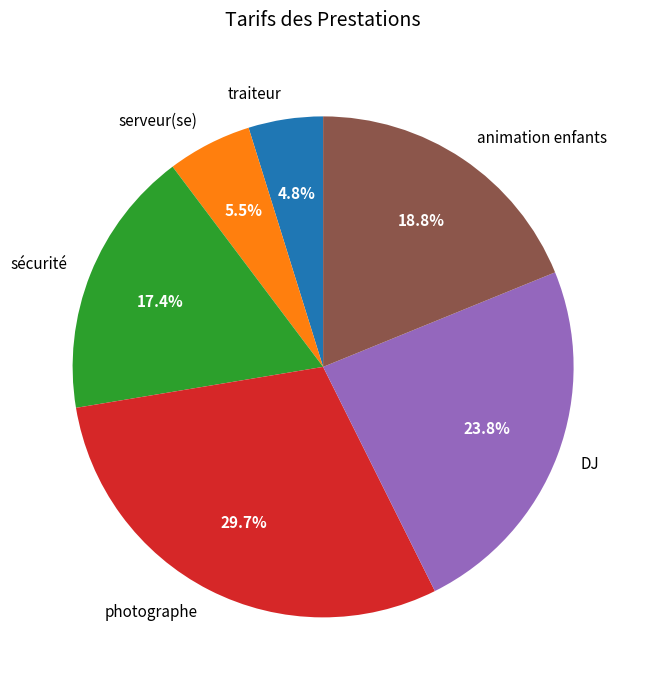

The sécurité slice represents 17% of the pie. True or false?

True